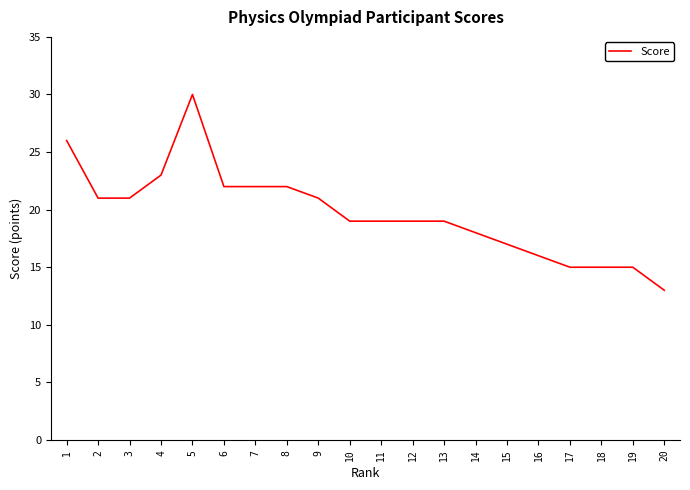

What is the change in value from 4 to 19?

-8